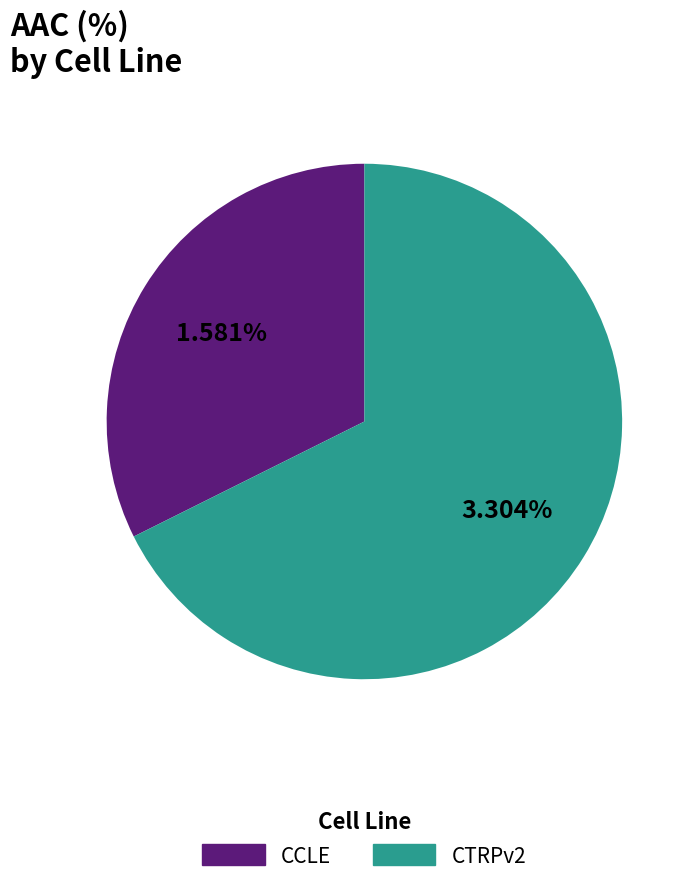

What portion of the pie excludes CCLE?

67.6%